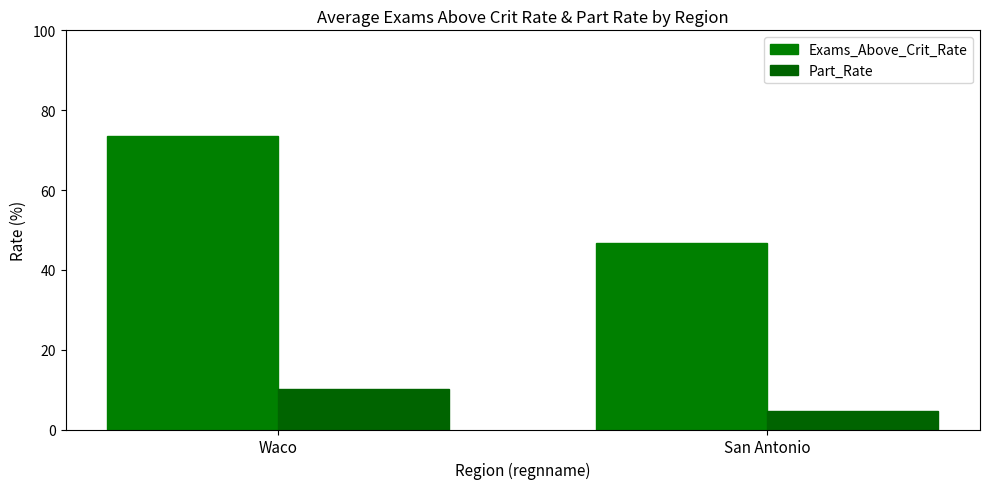

The value of Exams_Above_Crit_Rate at Waco is 73.5. True or false?

True